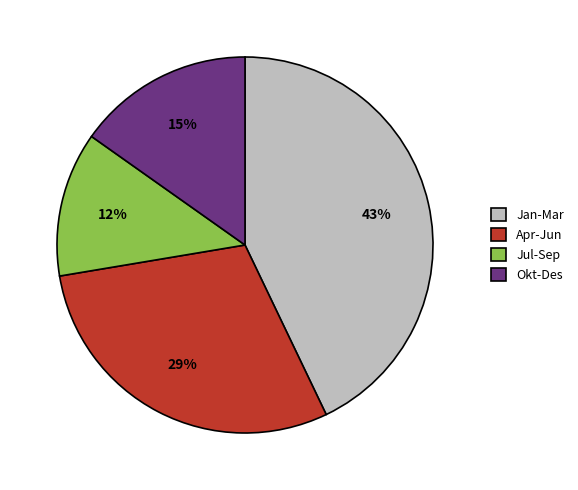

Does any single category account for the majority?

No